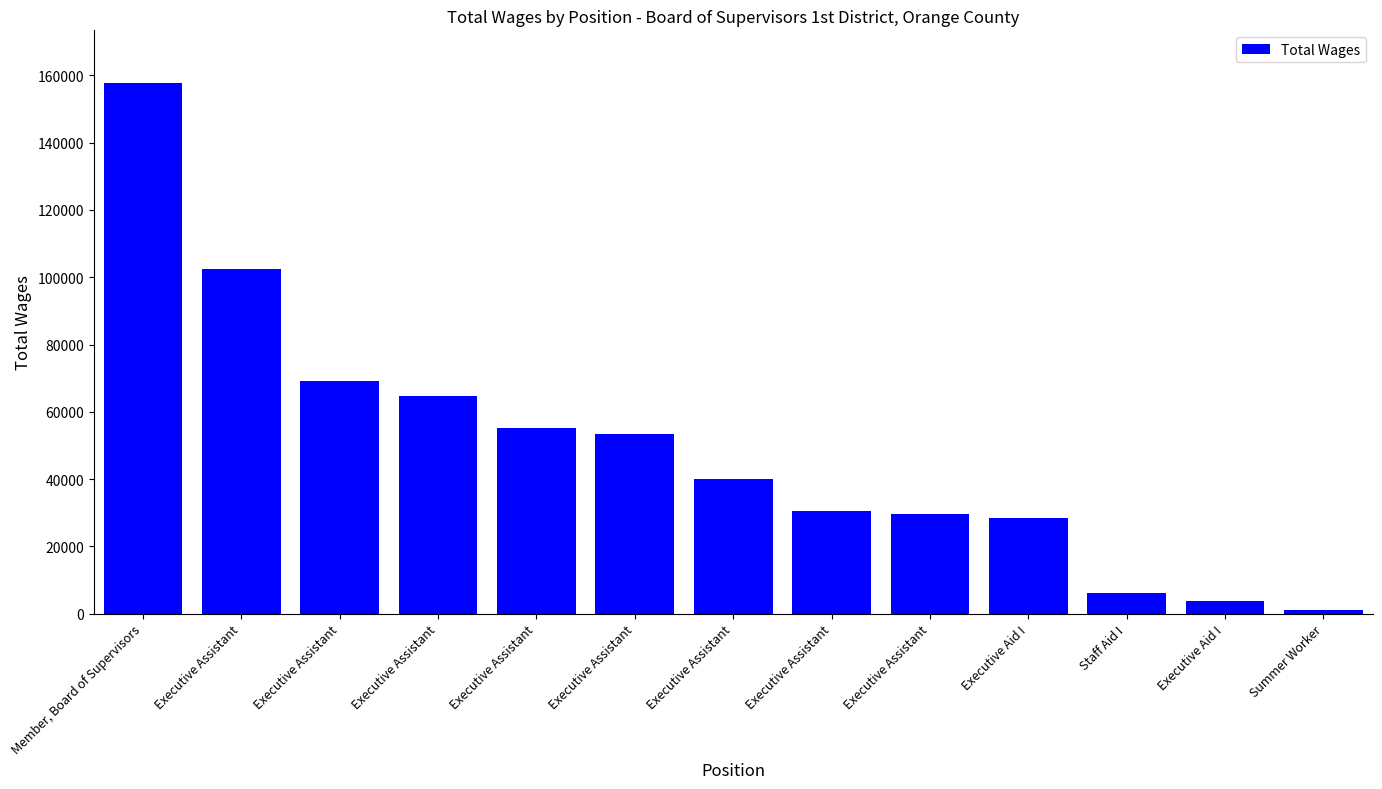

Does the chart contain stacked bars?

No